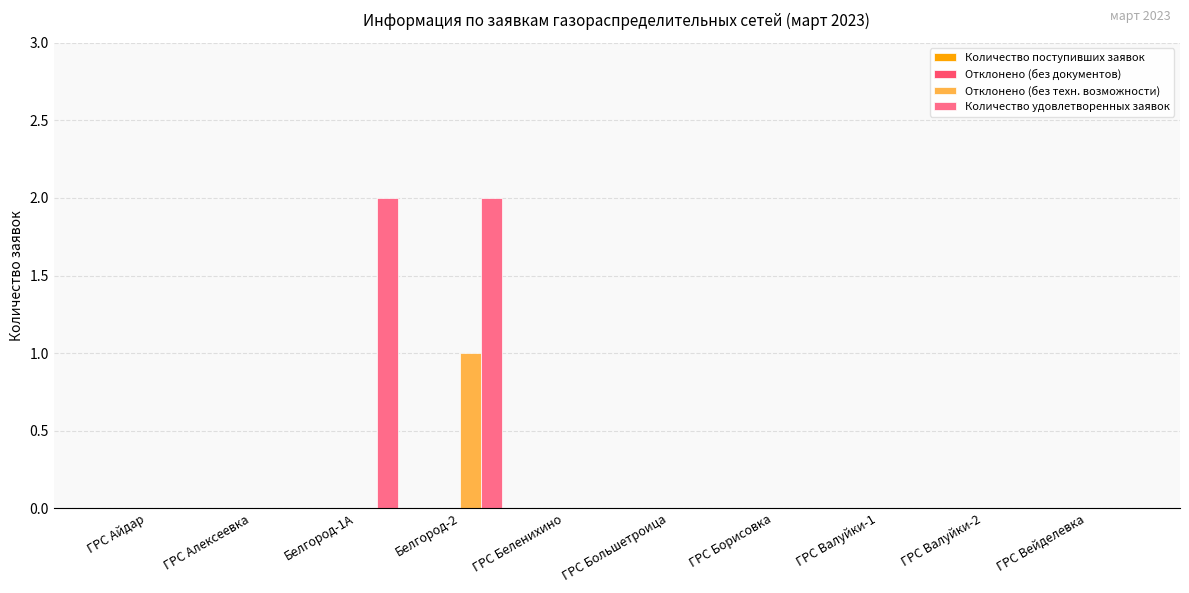

Which series has the largest total across all categories?

Количество удовлетворенных заявок